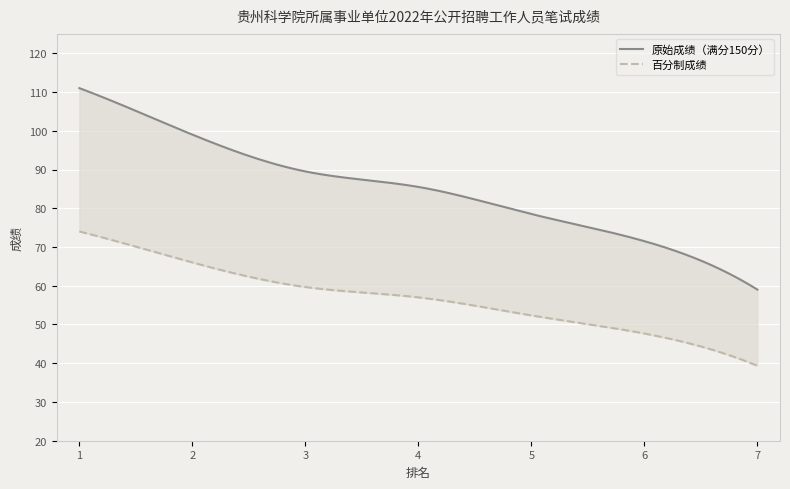

Reading left to right, what are all the values shown in this chart?

原始成绩（满分150分）: 111.0	99.0	89.5	85.5	78.5	71.5	59.0
百分制成绩: 74.0	66.0	59.7	57.0	52.3	47.7	39.3